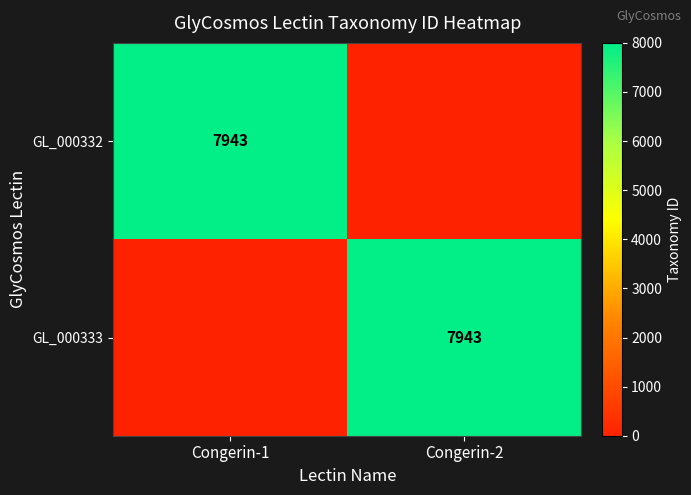

Is it true that GL_000333 equals 4864 at Congerin-2?

False